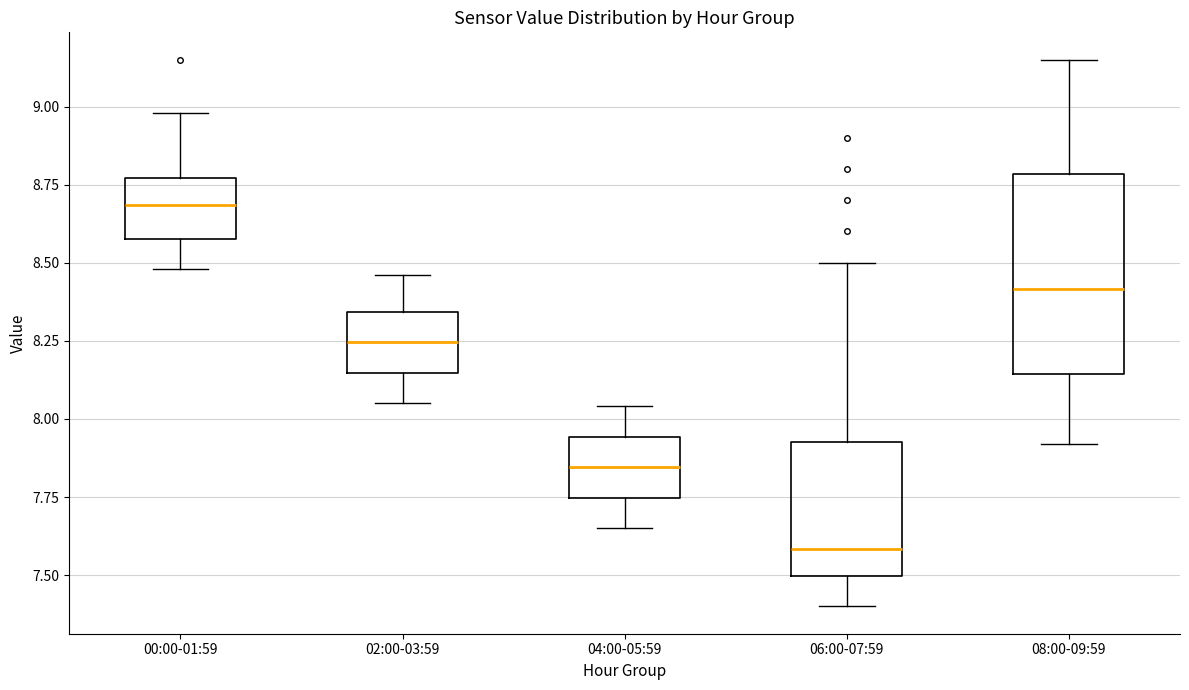

Reading left to right, transcribe this box plot: for each box, give where its median line is, the range the box spans, and where its two whiskers end, as read against the y-axis. The values are not printed on the chart, so give them approximately, as read against the axis.

00:00-01:59: median 8.70, box 8.60 to 8.75, whiskers 8.50 to 9.00
02:00-03:59: median 8.25, box 8.15 to 8.35, whiskers 8.05 to 8.45
04:00-05:59: median 7.85, box 7.75 to 7.95, whiskers 7.65 to 8.05
06:00-07:59: median 7.60, box 7.50 to 7.95, whiskers 7.40 to 8.50
08:00-09:59: median 8.40, box 8.15 to 8.80, whiskers 7.90 to 9.15